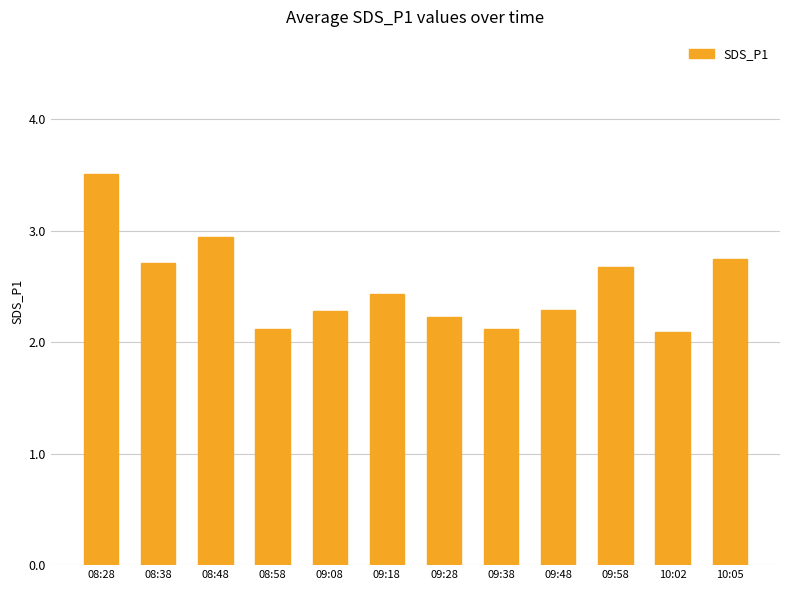

Which label corresponds to the largest value in the chart?

08:28